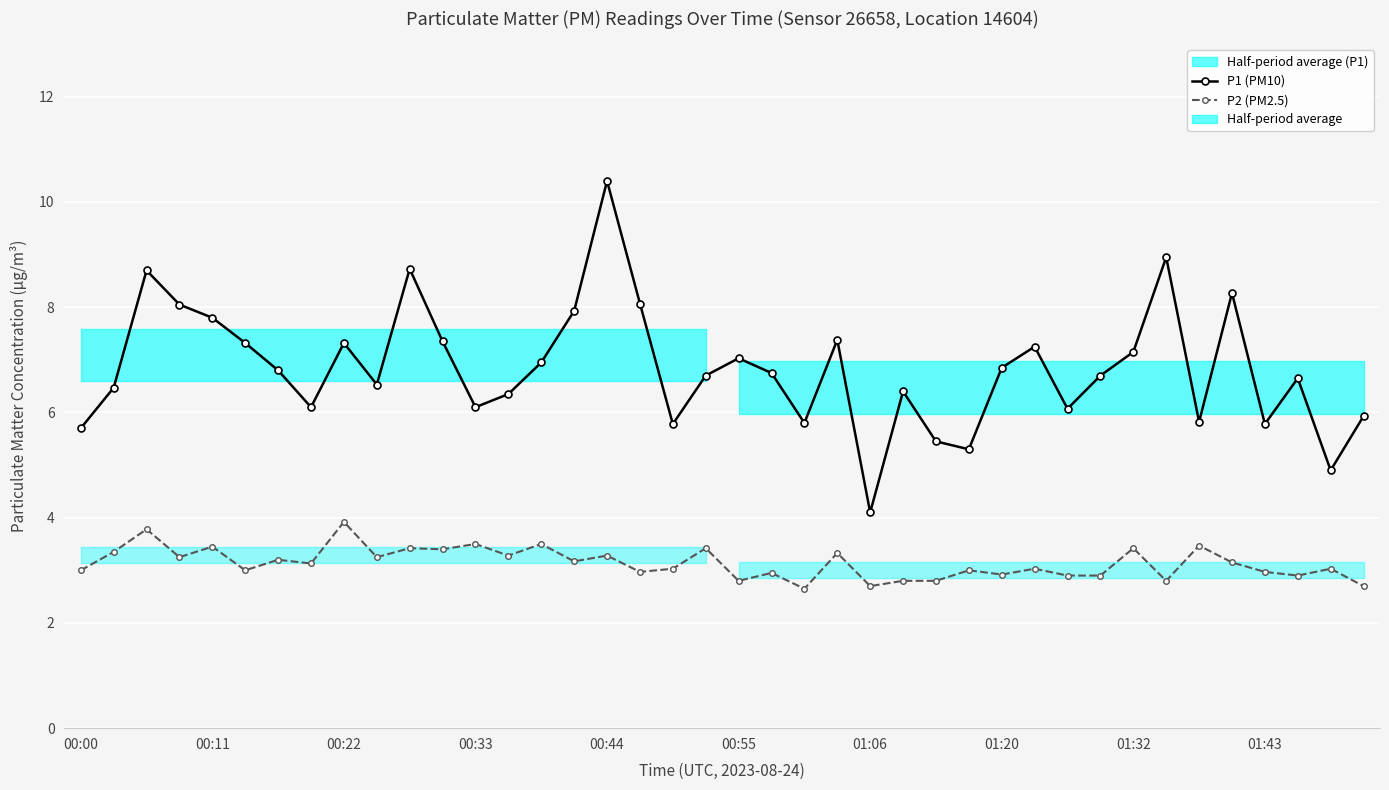

List the series in order of their overall mean, lowest first.

P2 (PM2.5), P1 (PM10)